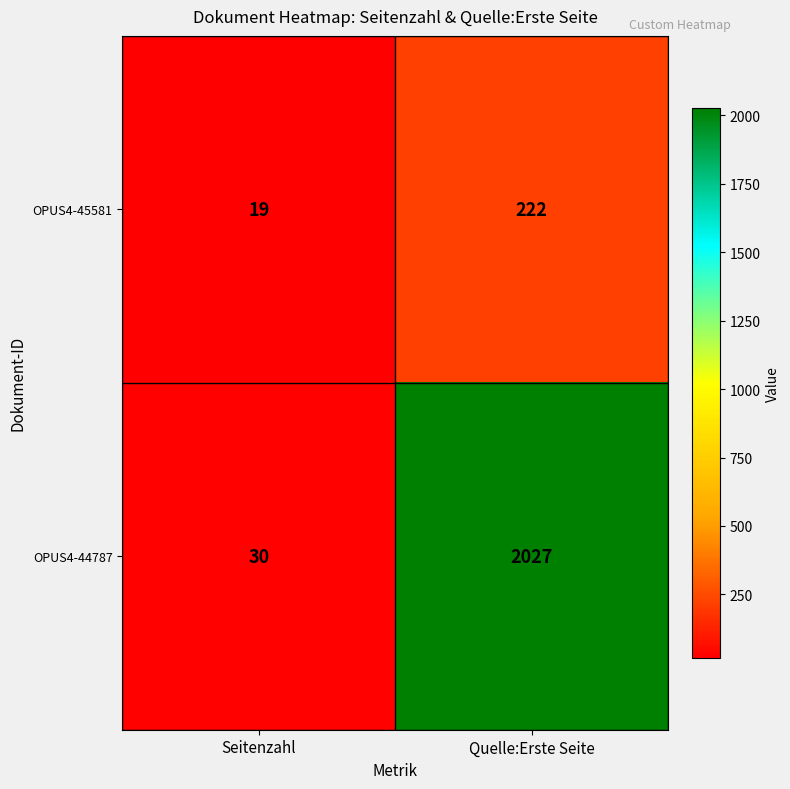

What is the difference between the maximum and minimum values in the OPUS4-45581 series?

203